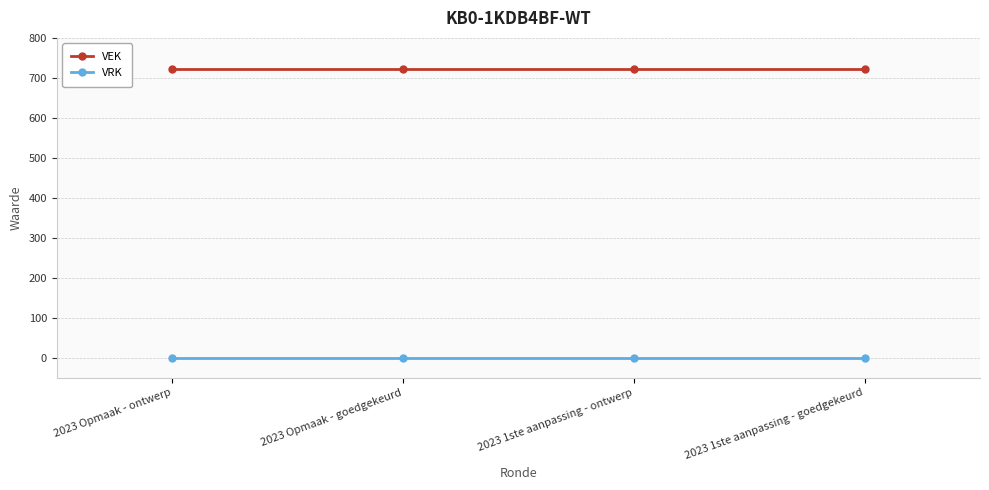

Does the chart have visible grid lines?

Yes